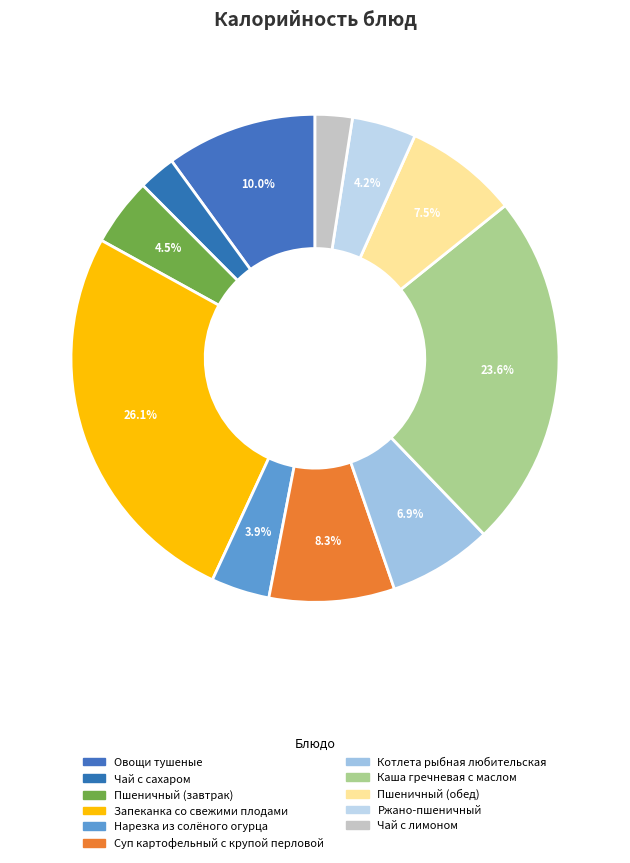

Count the number of slices in the pie.

11